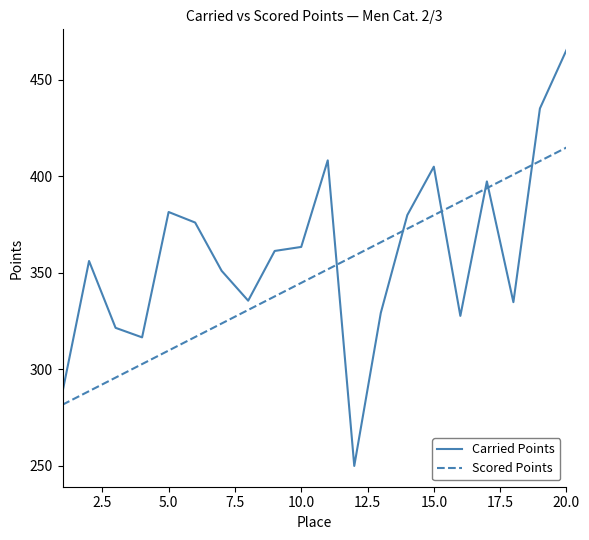

Which series has the widest spread of values?

Carried Points